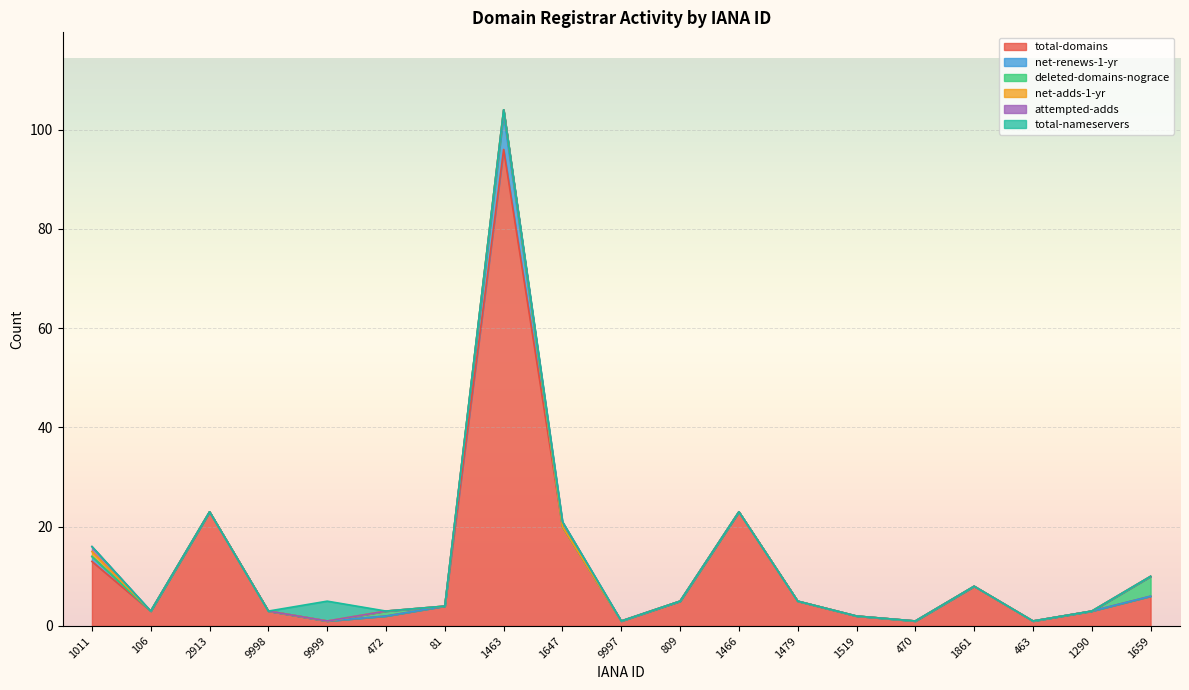

True or false: net-adds-1-yr and total-nameservers intersect in this chart.

False